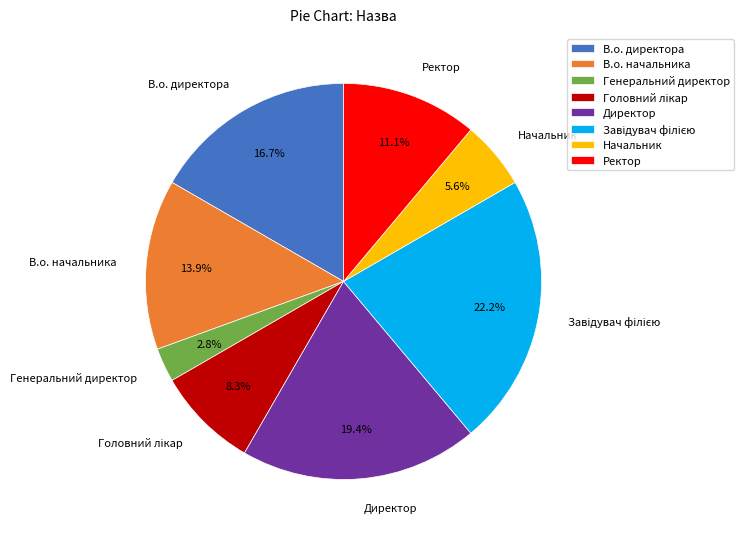

To the nearest percent, what is the difference between the largest and smallest slice percentages?

19%